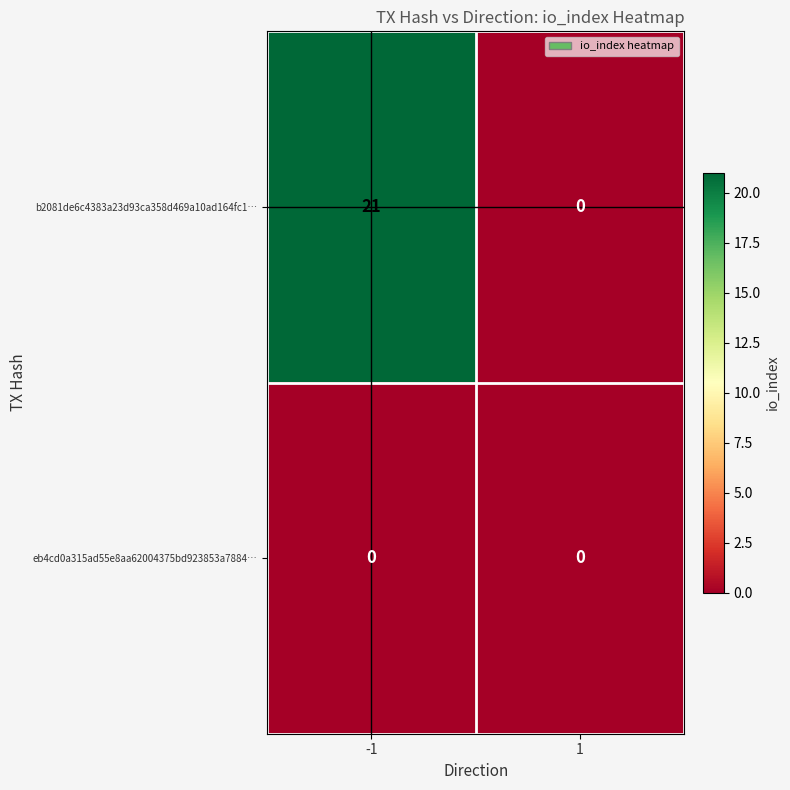

List the labels in order of b2081de6c4383a23d93ca358d469a10ad164fc1… value, smallest first.

1, -1